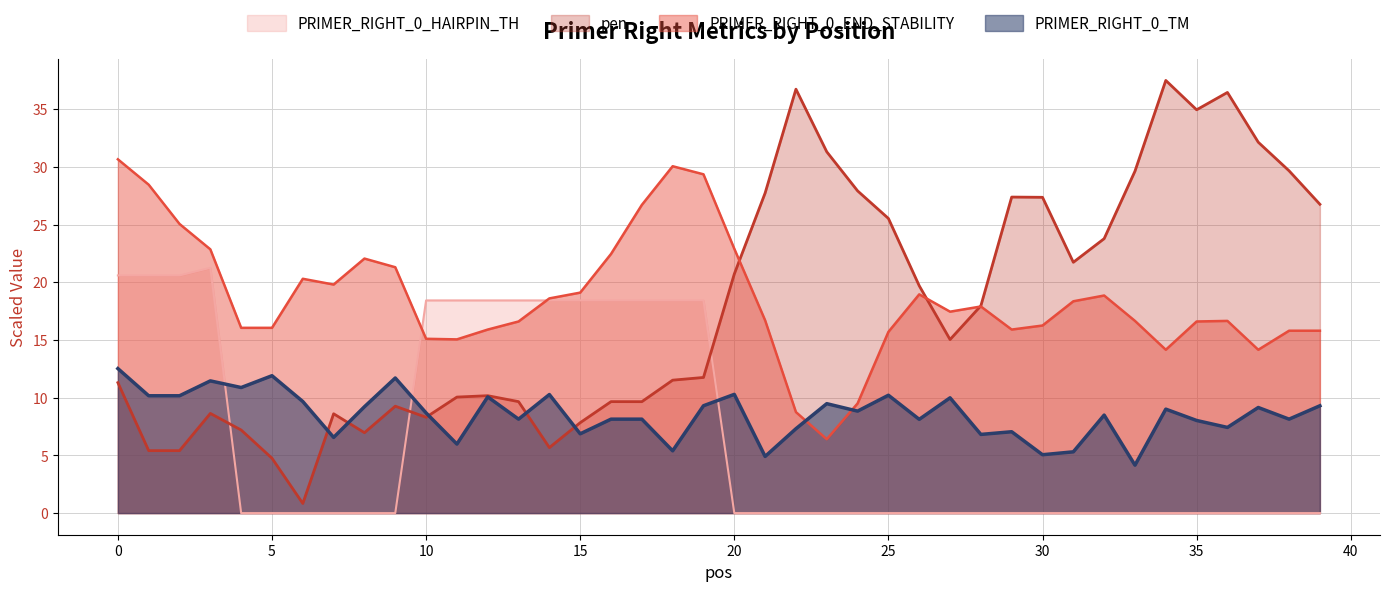

Does the chart display data point markers on the line(s)?

No